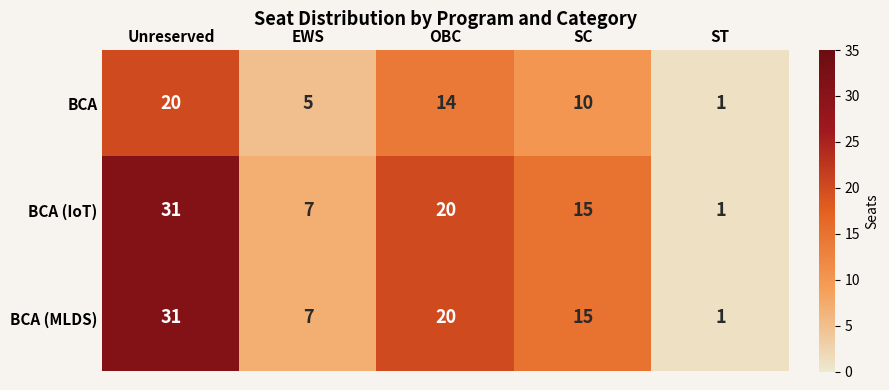

What is the spread (max minus min) of values at SC?

5